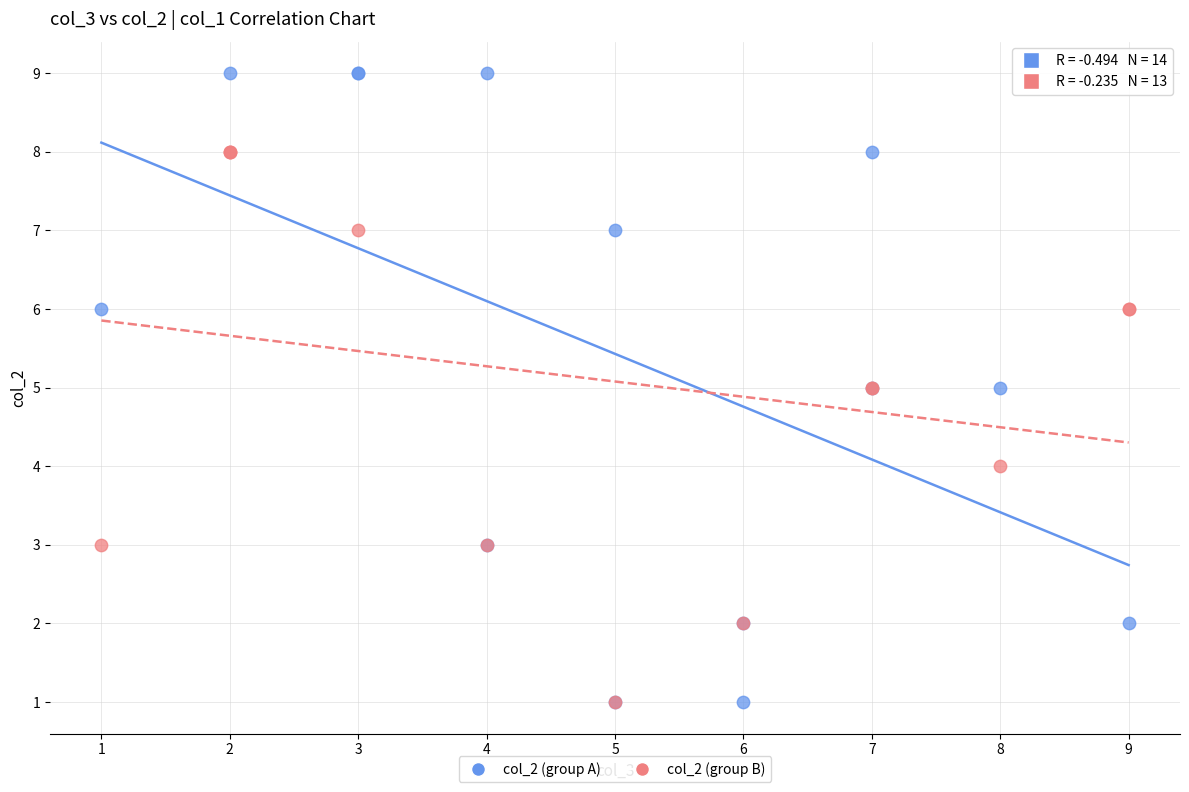

Which series has the widest spread of Y values?

col_2 (group A)